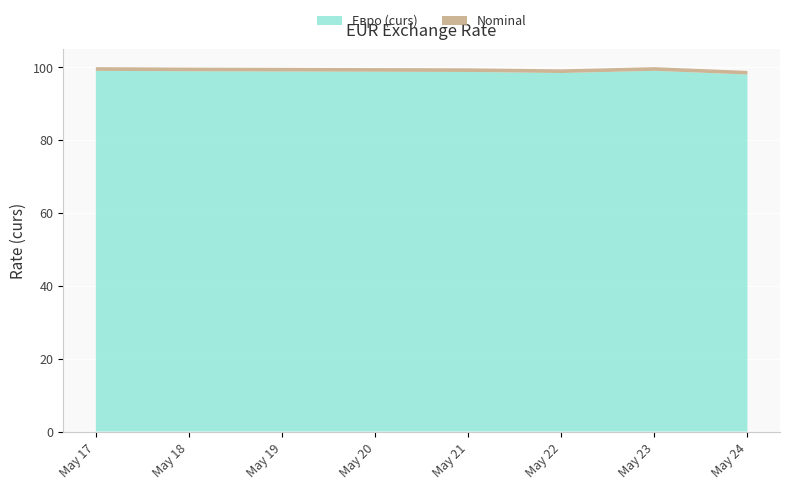

Reading left to right, extract all data points from this chart.

Евро (curs): 98.9	98.8	98.6	98.3	98.9	97.9
Nominal: 1.0	1.0	1.0	1.0	1.0	1.0